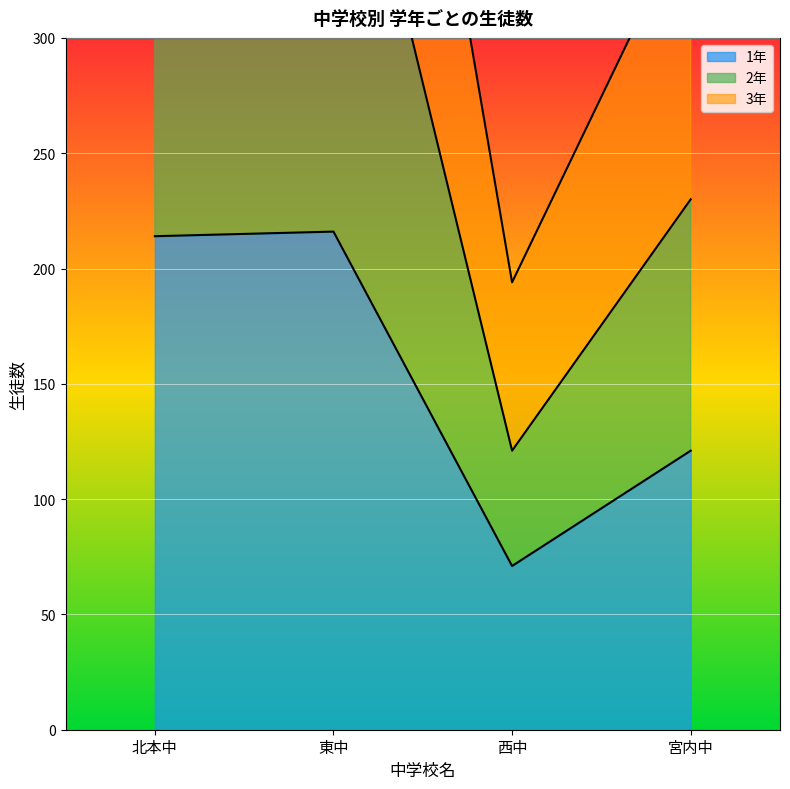

The 1年 series shows 105 at 西中. True or false?

False